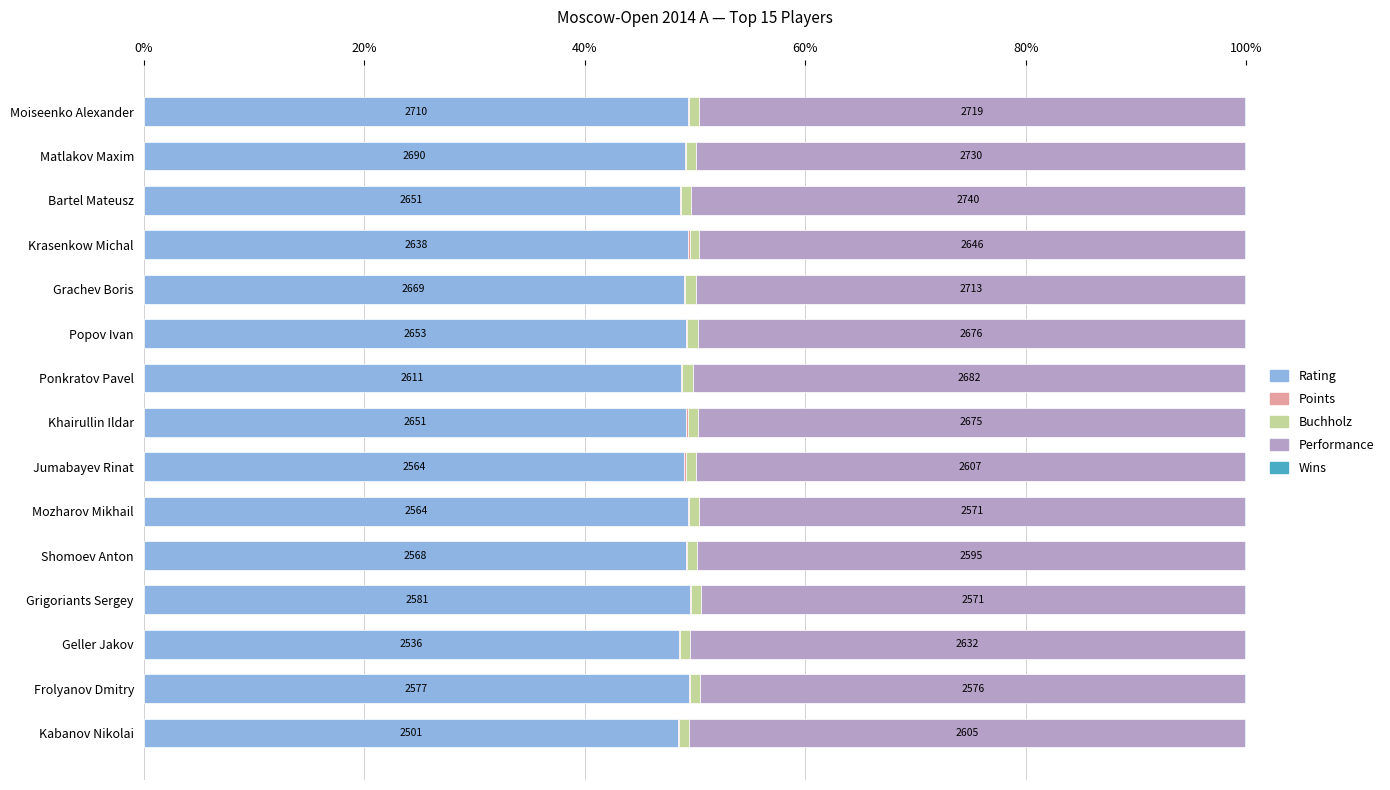

Is it true that Rating equals 67.4 at Mozharov Mikhail?

False